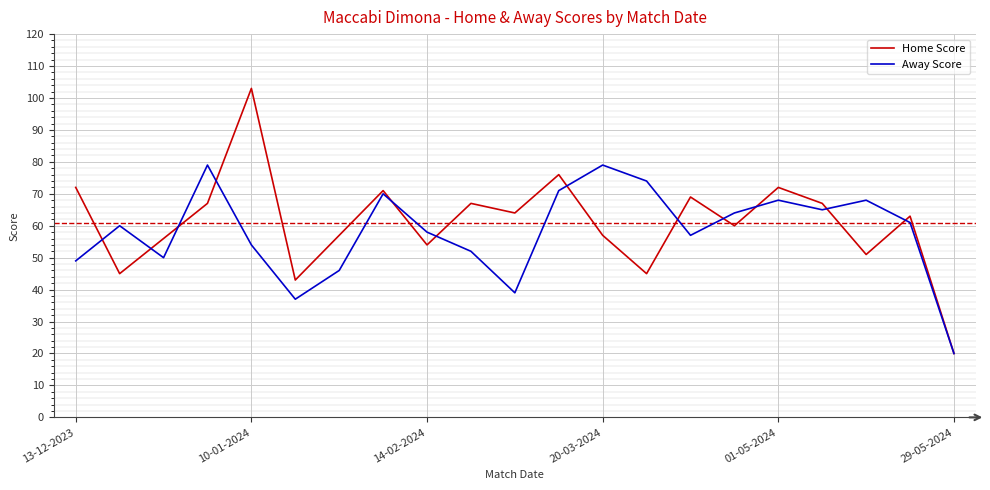

What is the maximum value for Away Score?

79